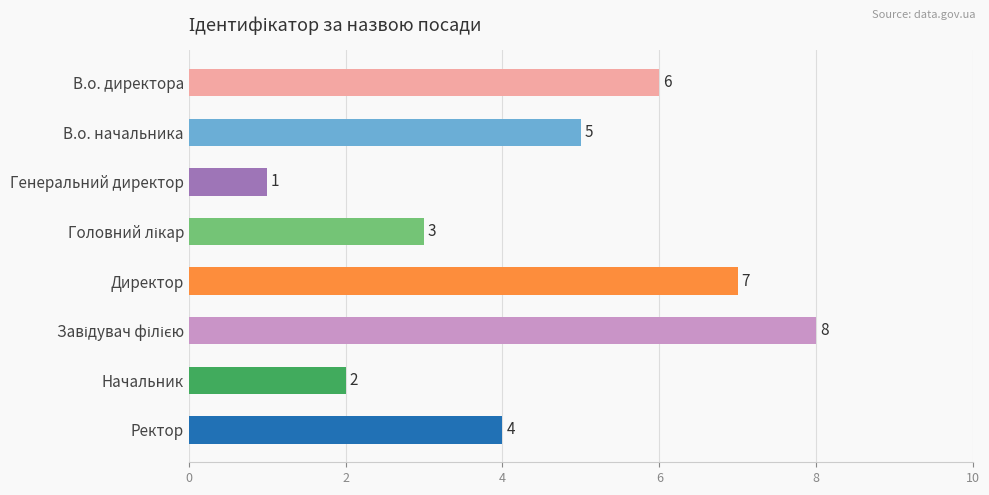

What is the ratio of the value at Ректор to the value at Начальник?

2.0